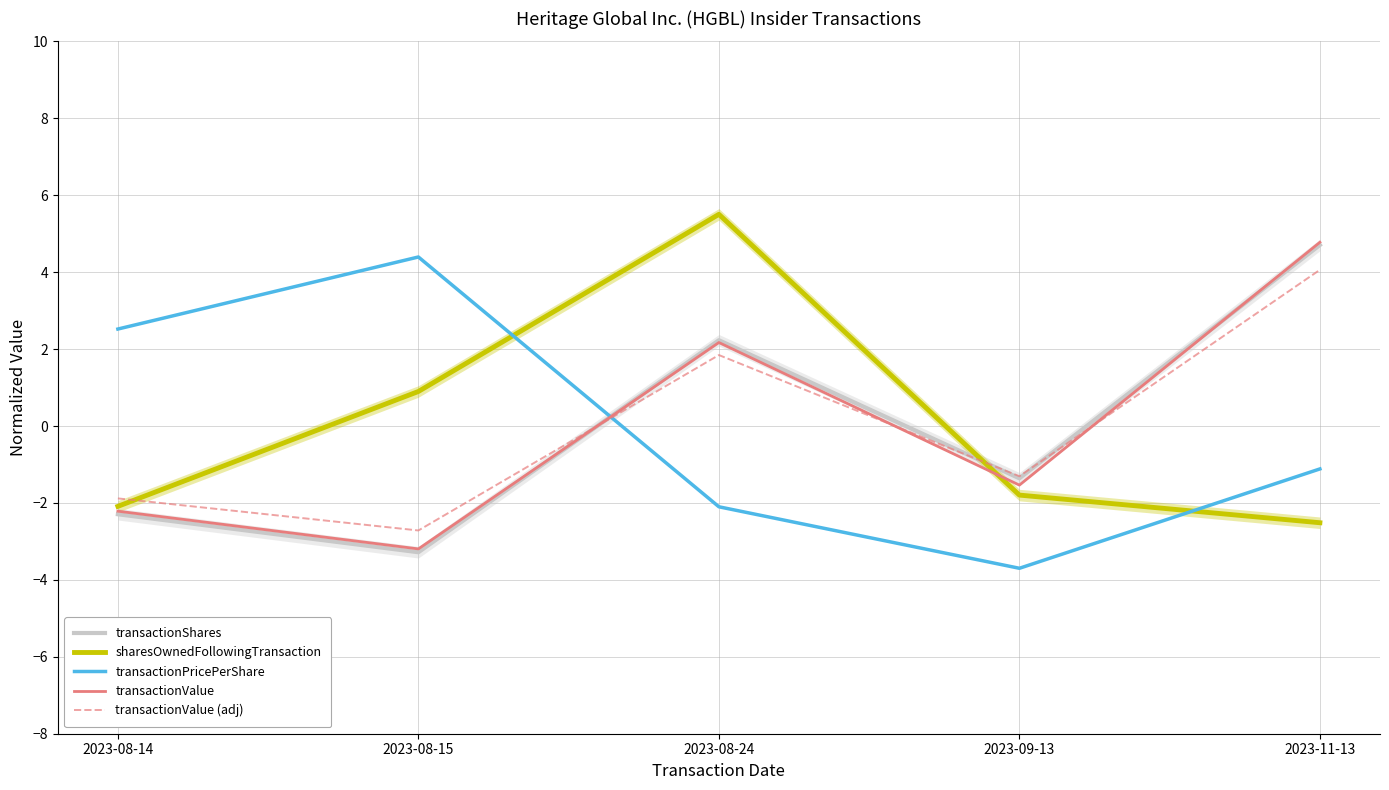

Is it true that transactionValue (adj) equals -1.3 at 2023-09-13?

True